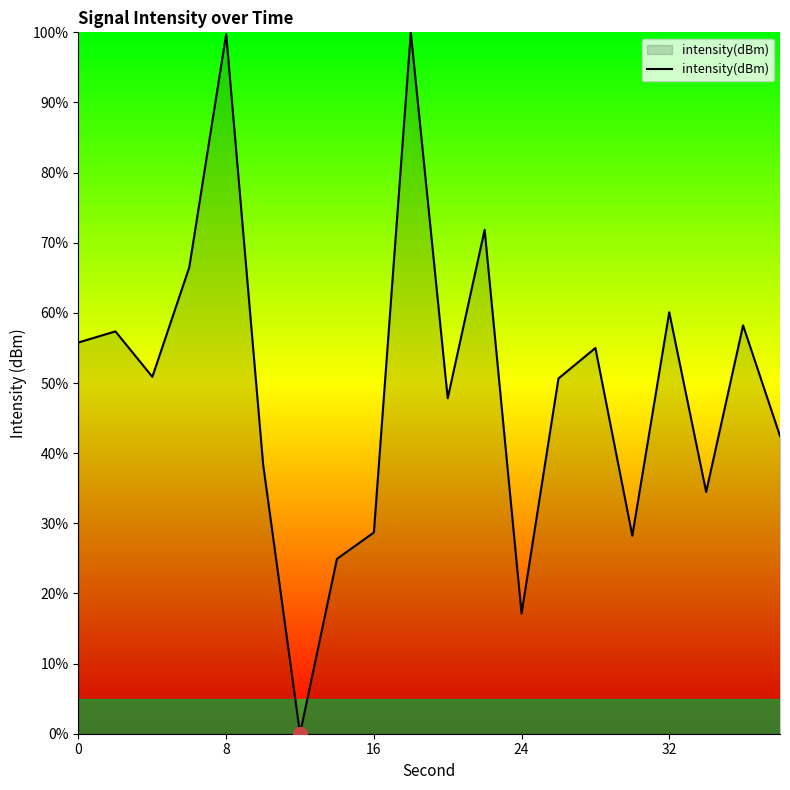

What is the difference between the maximum and minimum values?

100.0